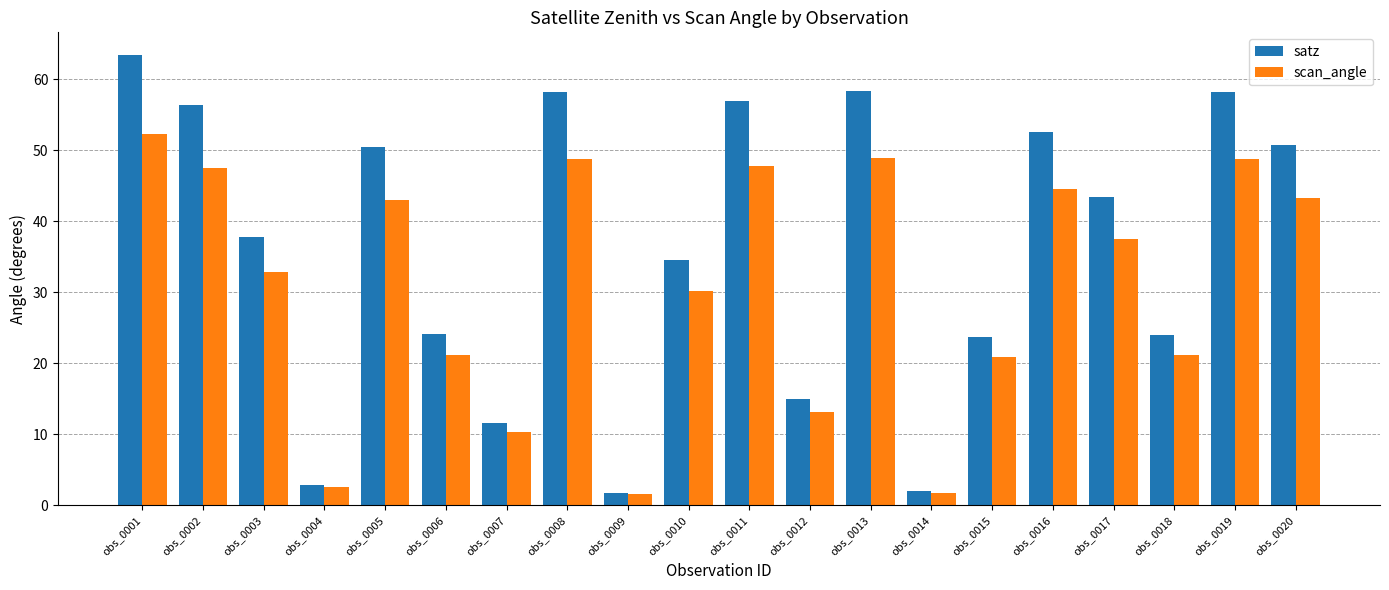

Count the number of categories in the chart.

20